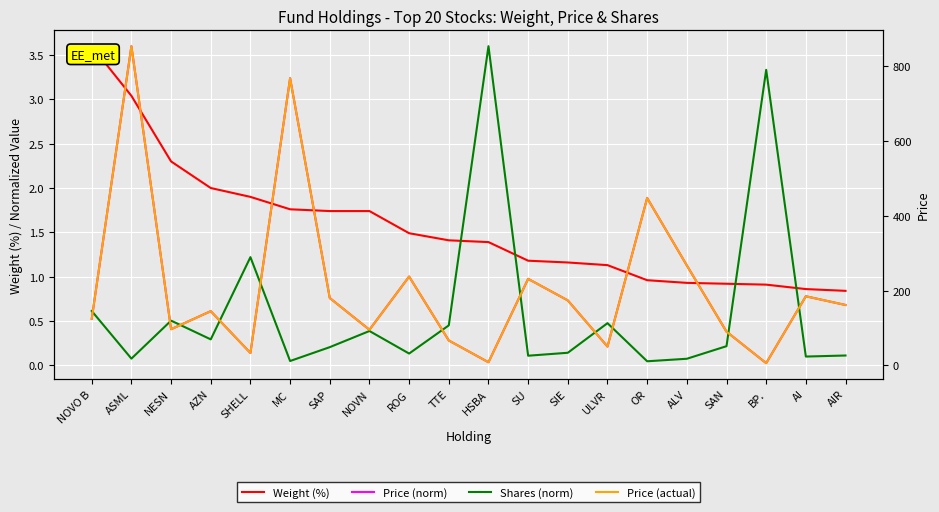

True or false: Price (norm) and Price (actual) intersect in this chart.

False